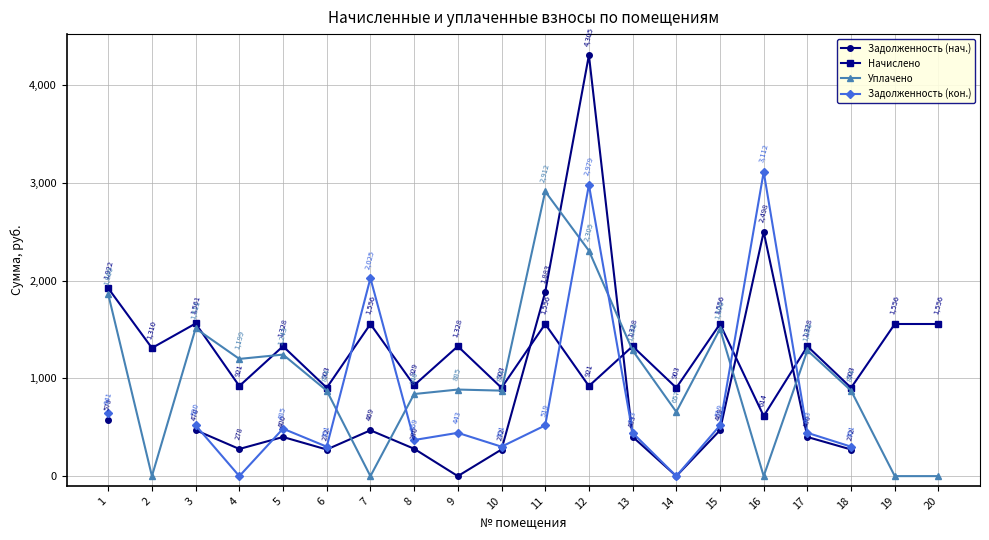

Rank the series at 14 from highest to lowest value.

Начислено, Уплачено, Задолженность (нач.), Задолженность (кон.)